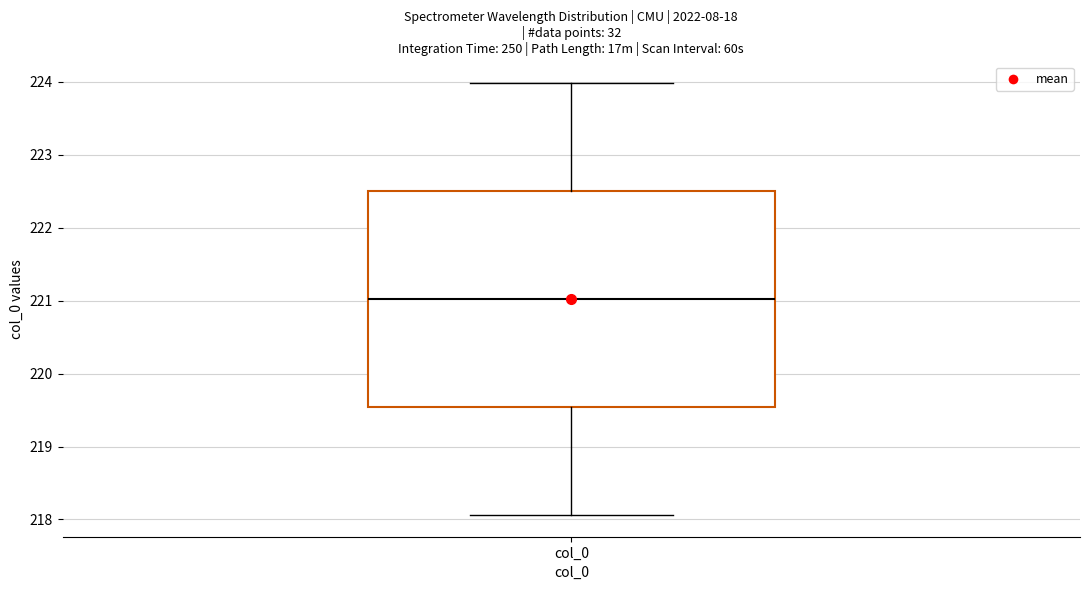

Where does the upper whisker of the box for col_0 end on the y-axis? The values are not printed on the chart, so give them approximately, as read against the axis.

224.0